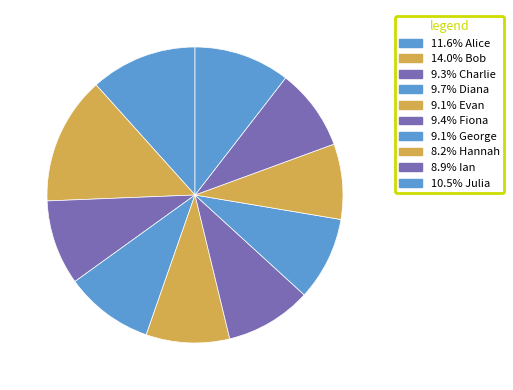

Count the number of slices in the pie.

10